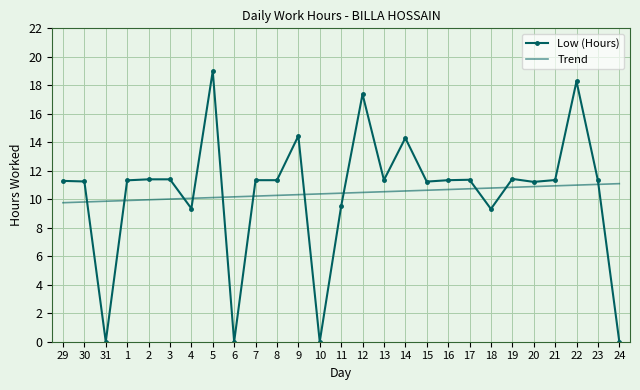

Rank the series at 8 from lowest to highest value.

Trend, Low (Hours)